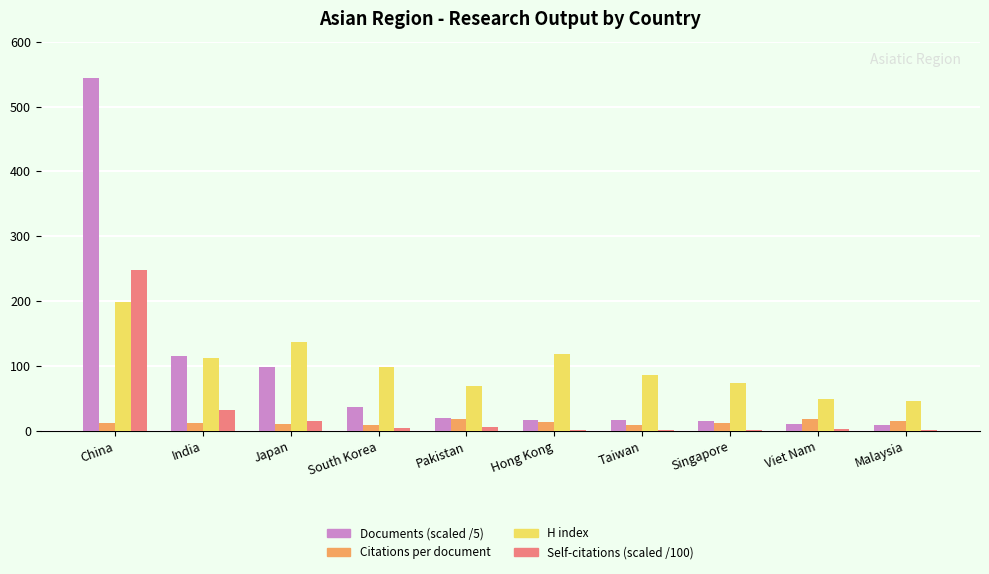

The value of H index at India is 185.9. True or false?

False